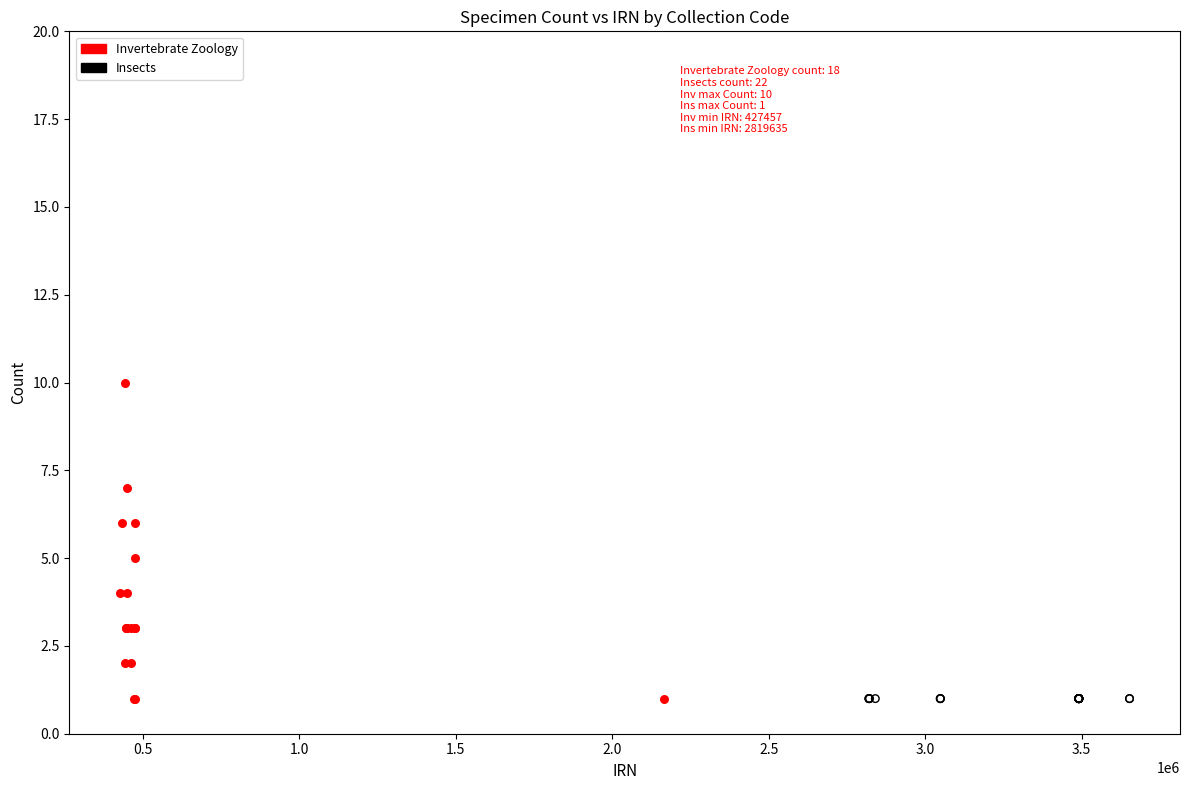

What are all the series names shown in the legend?

Invertebrate Zoology, Insects